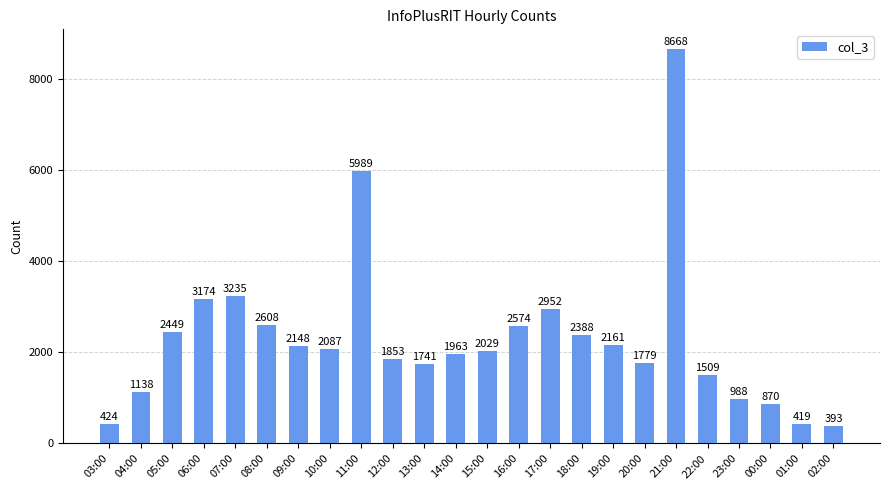

What is the change in value from 11:00 to 19:00?

-3828